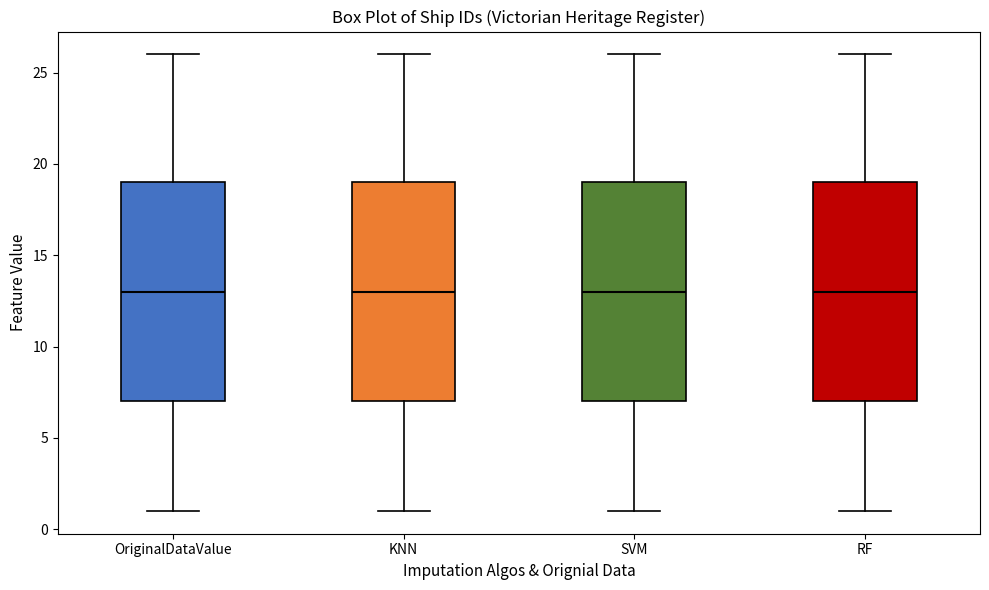

Where is the upper edge of the box for RF on the y-axis? The values are not printed on the chart, so give them approximately, as read against the axis.

19